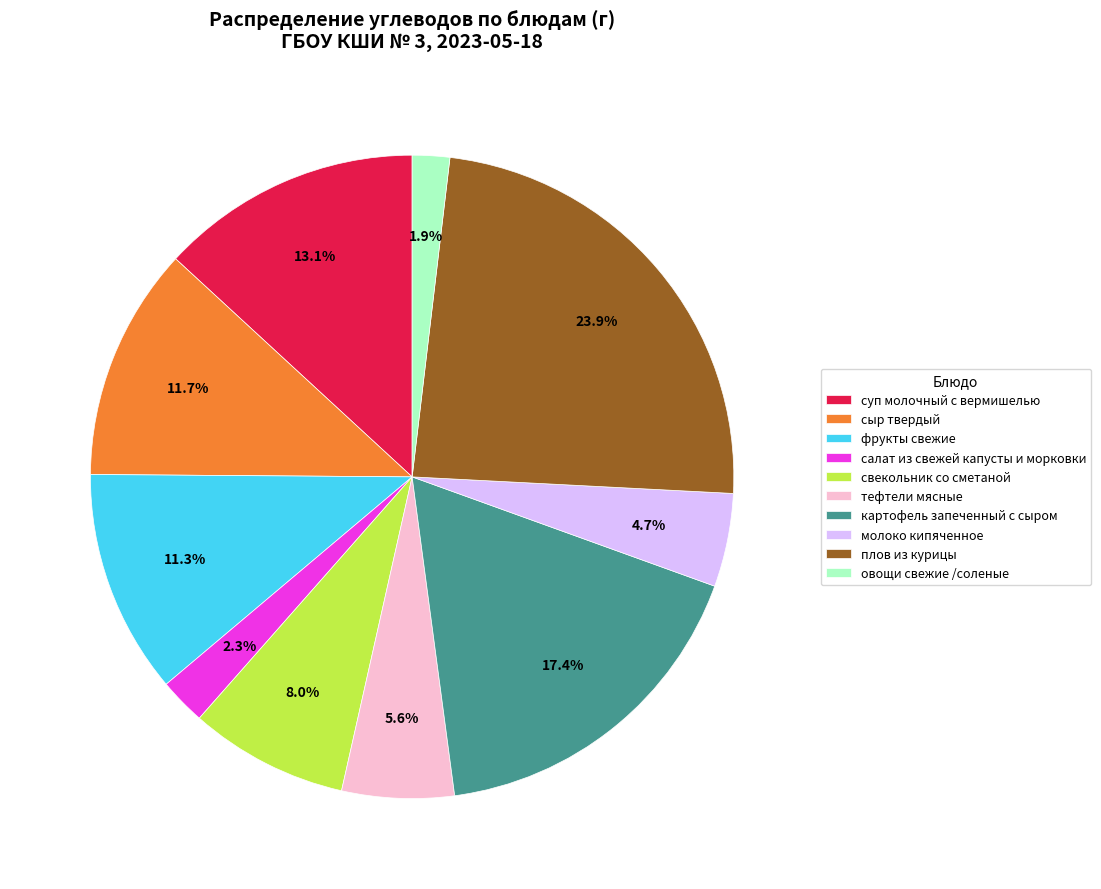

Which slice is the largest?

плов из курицы